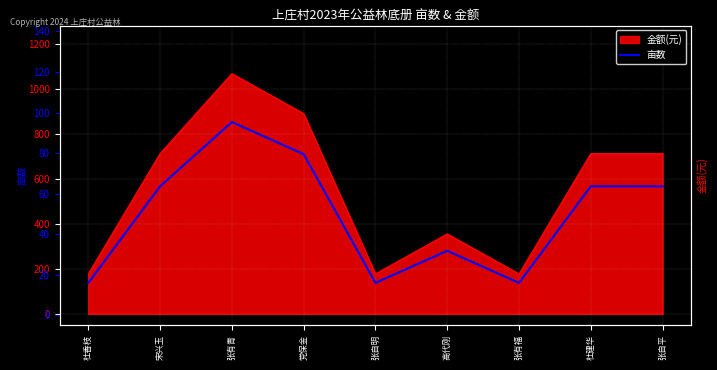

What position from the left is 宋兴玉?

2